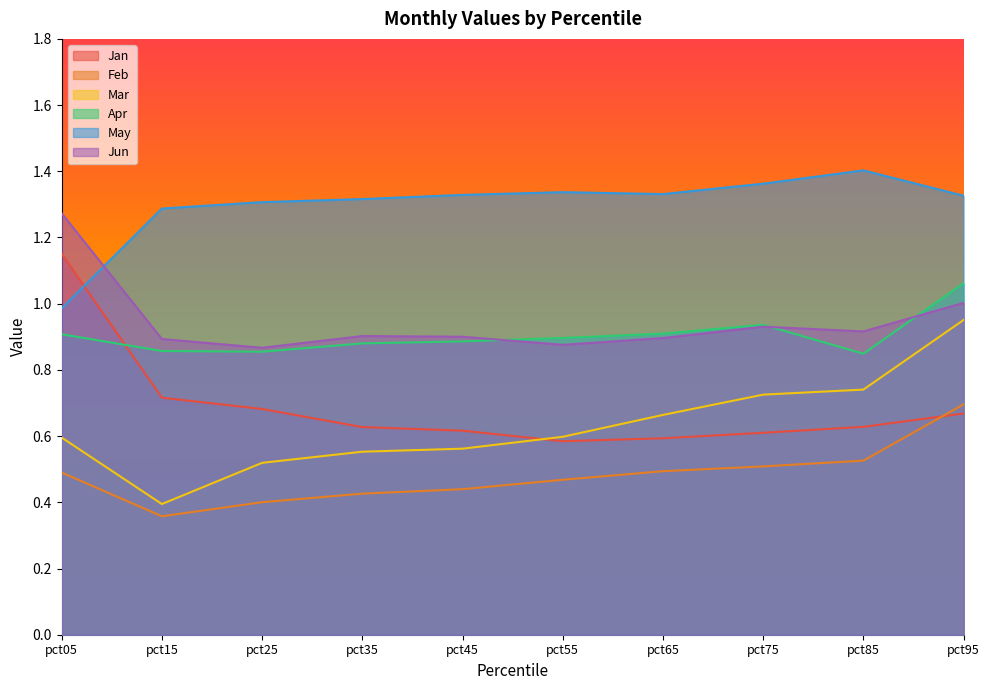

At which category is the sum across all series the highest?

pct95